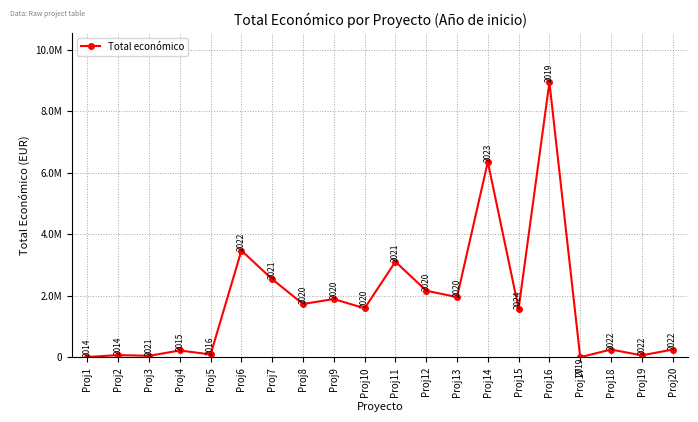

List the labels in order of value, smallest first.

Proj17, Proj1, Proj3, Proj19, Proj2, Proj5, Proj4, Proj18, Proj20, Proj15, Proj10, Proj8, Proj9, Proj13, Proj12, Proj7, Proj11, Proj6, Proj14, Proj16